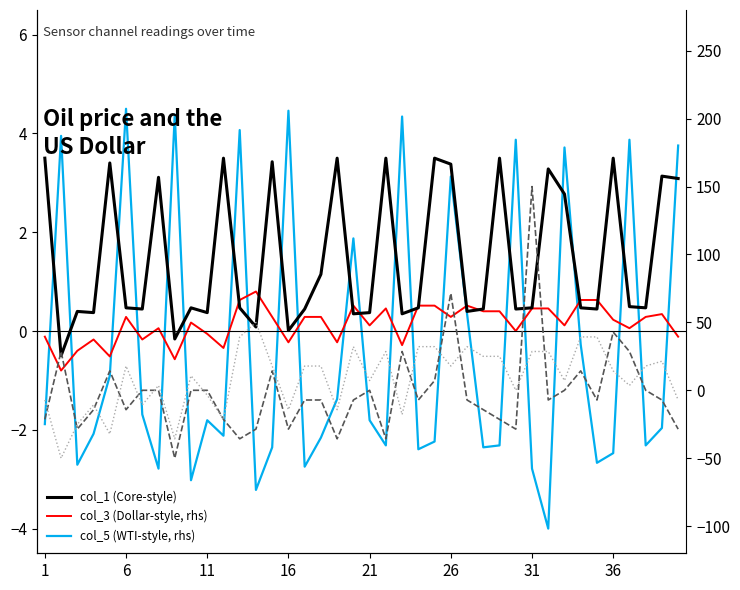

The value of col_2 (rhs) at 27 is -14.3. True or false?

True